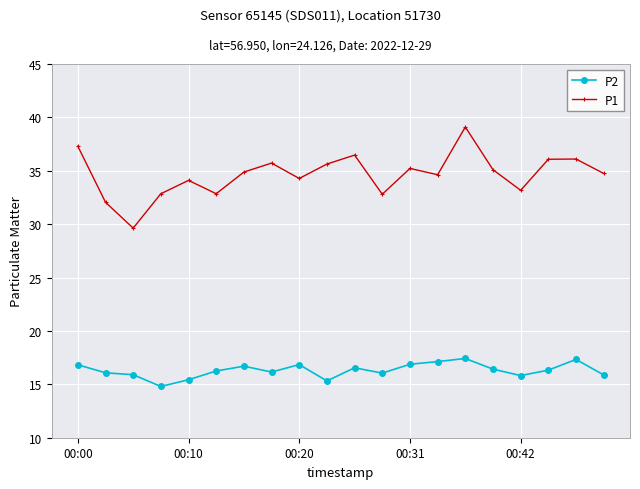

Which series has the largest total across all categories?

P1